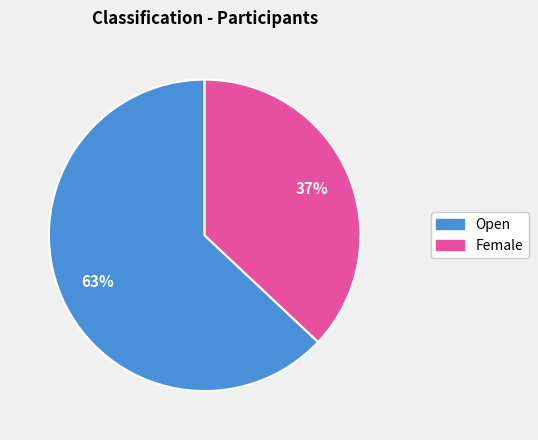

Is it true that Open is 70% of the pie?

False